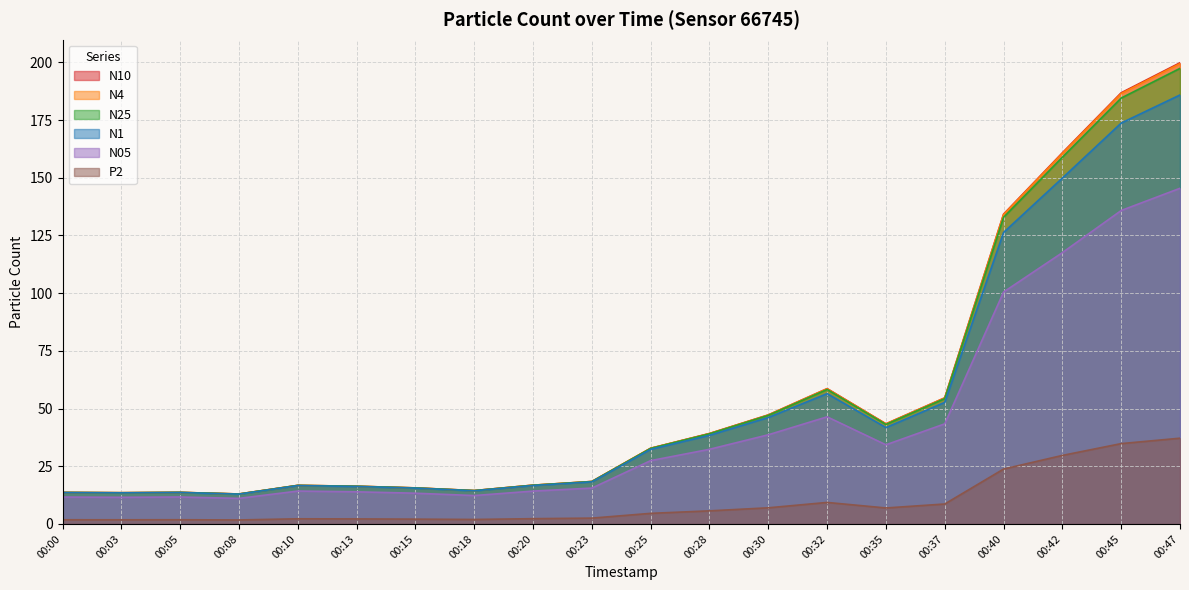

How many interior local valleys does the N05 series have?

4